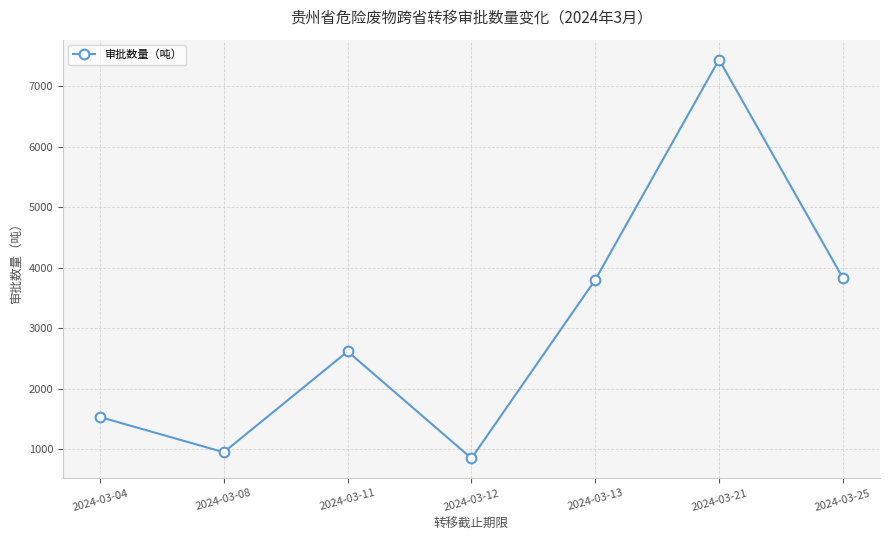

How many values are below 2617?

3